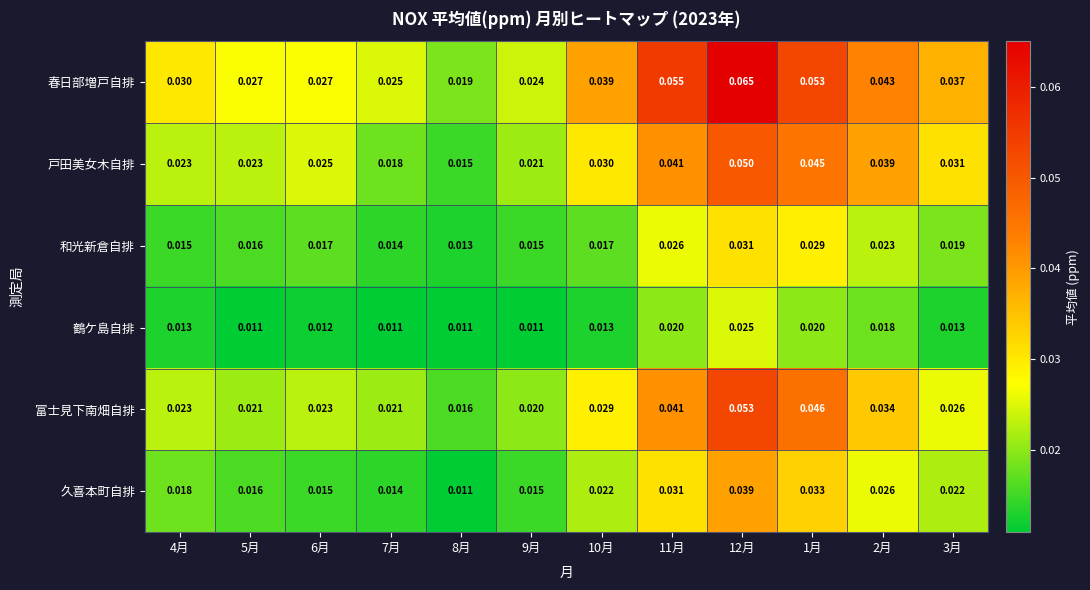

Between 1月 and 3月, which series saw the biggest shift?

富士見下南畑自排